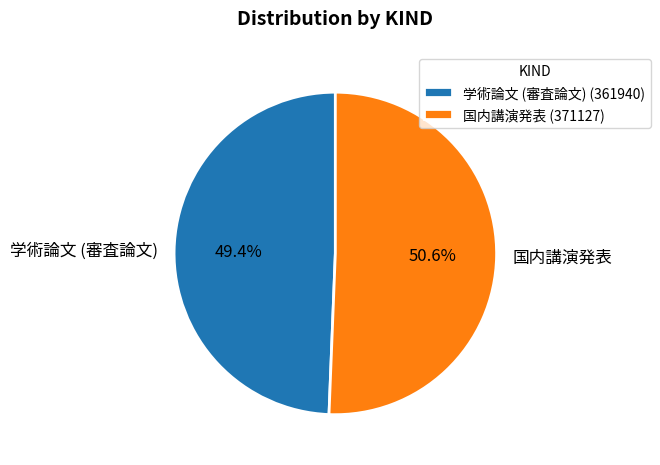

Does any single category account for the majority?

Yes